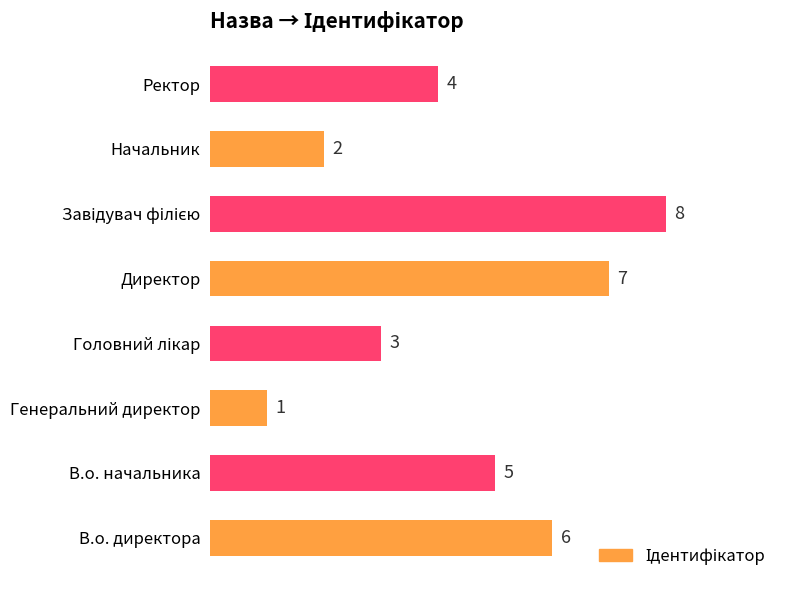

How many values are below 5?

4